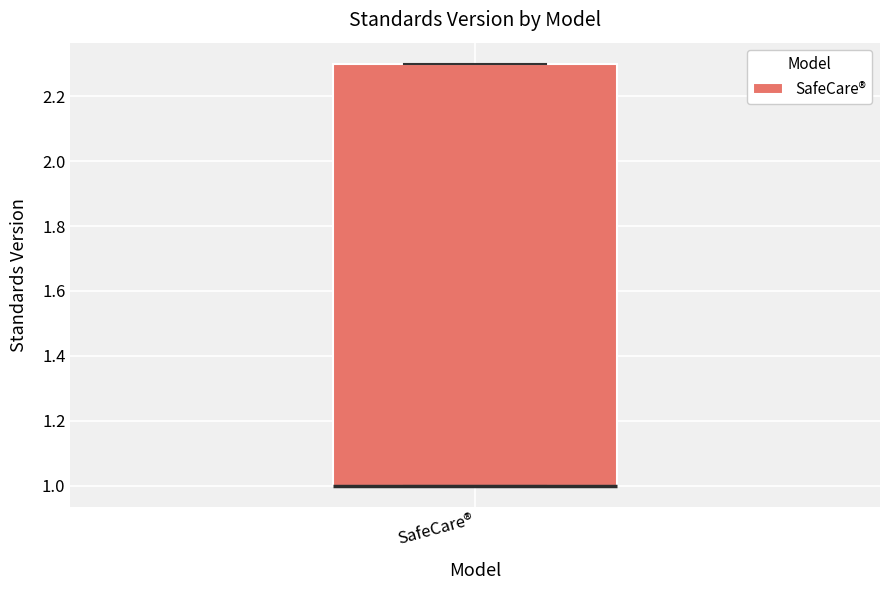

Where is the lower edge of the box for SafeCare® on the y-axis? The values are not printed on the chart, so give them approximately, as read against the axis.

1.0